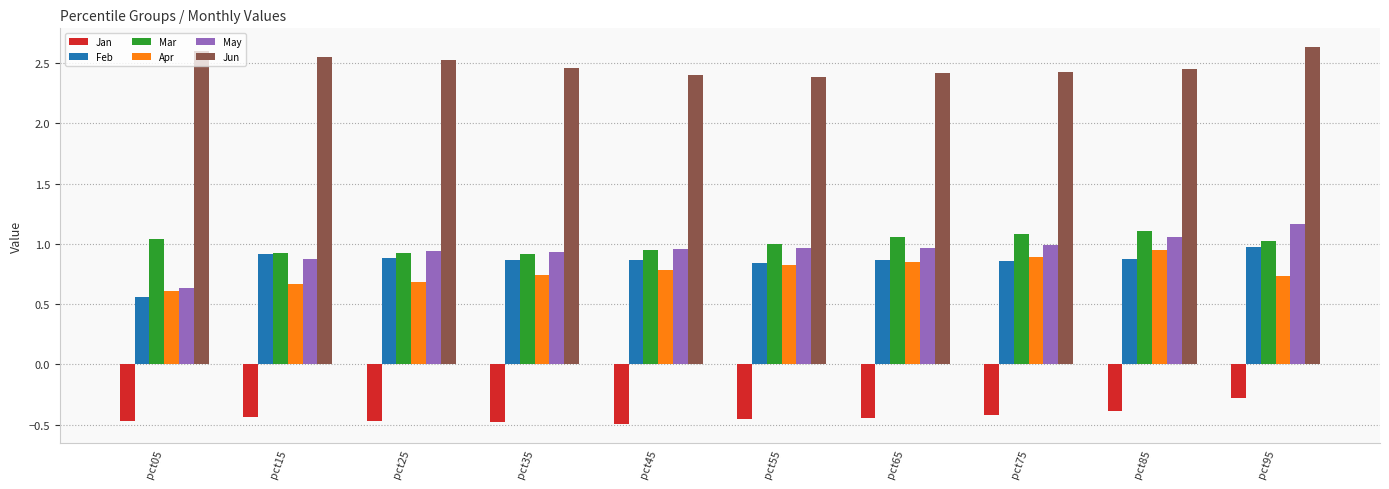

How many bars are there in total?

60